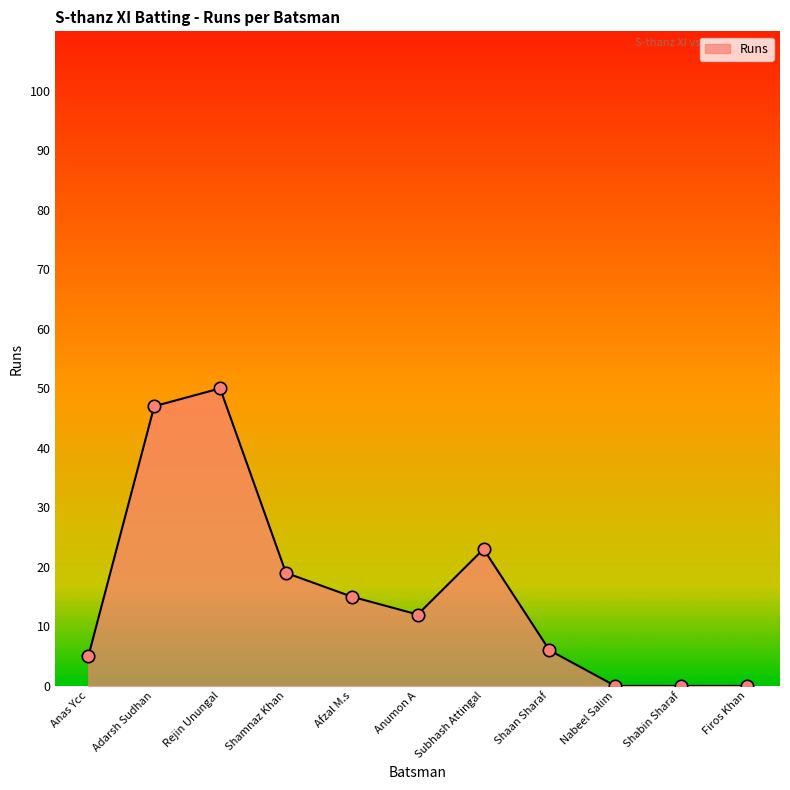

What is the ratio of the value at Rejin Unungal to the value at Anas Ycc?

10.0